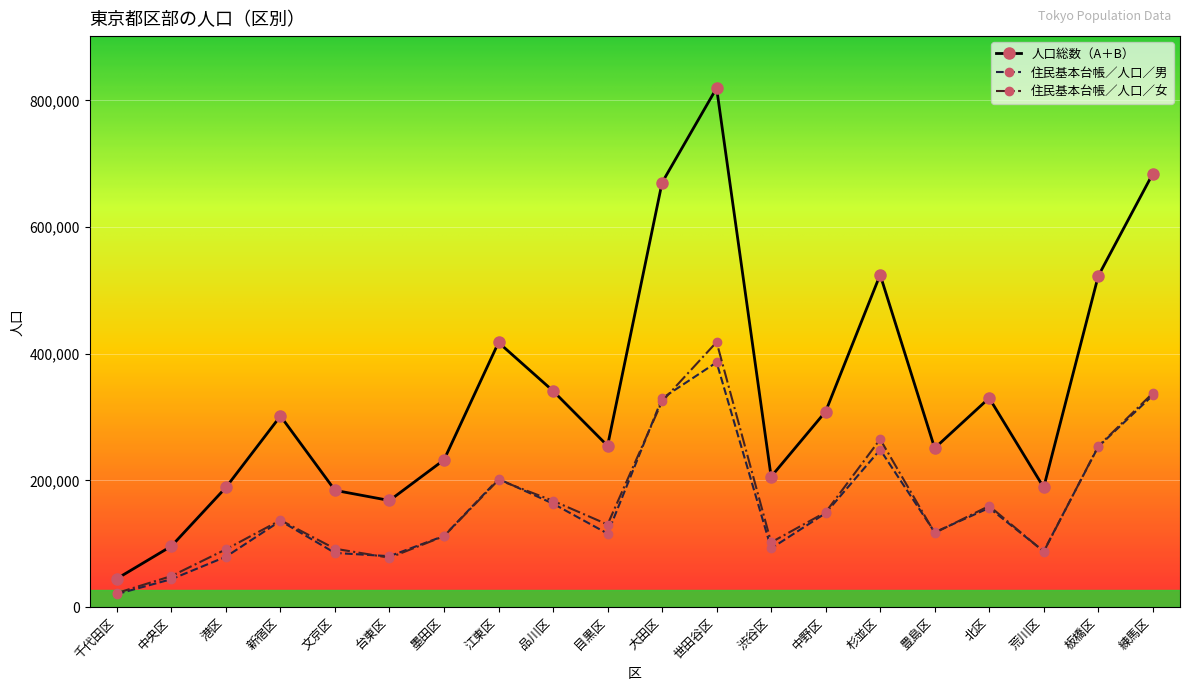

What is the approximate value of 住民基本台帳／人口／男 at 練馬区?

334295